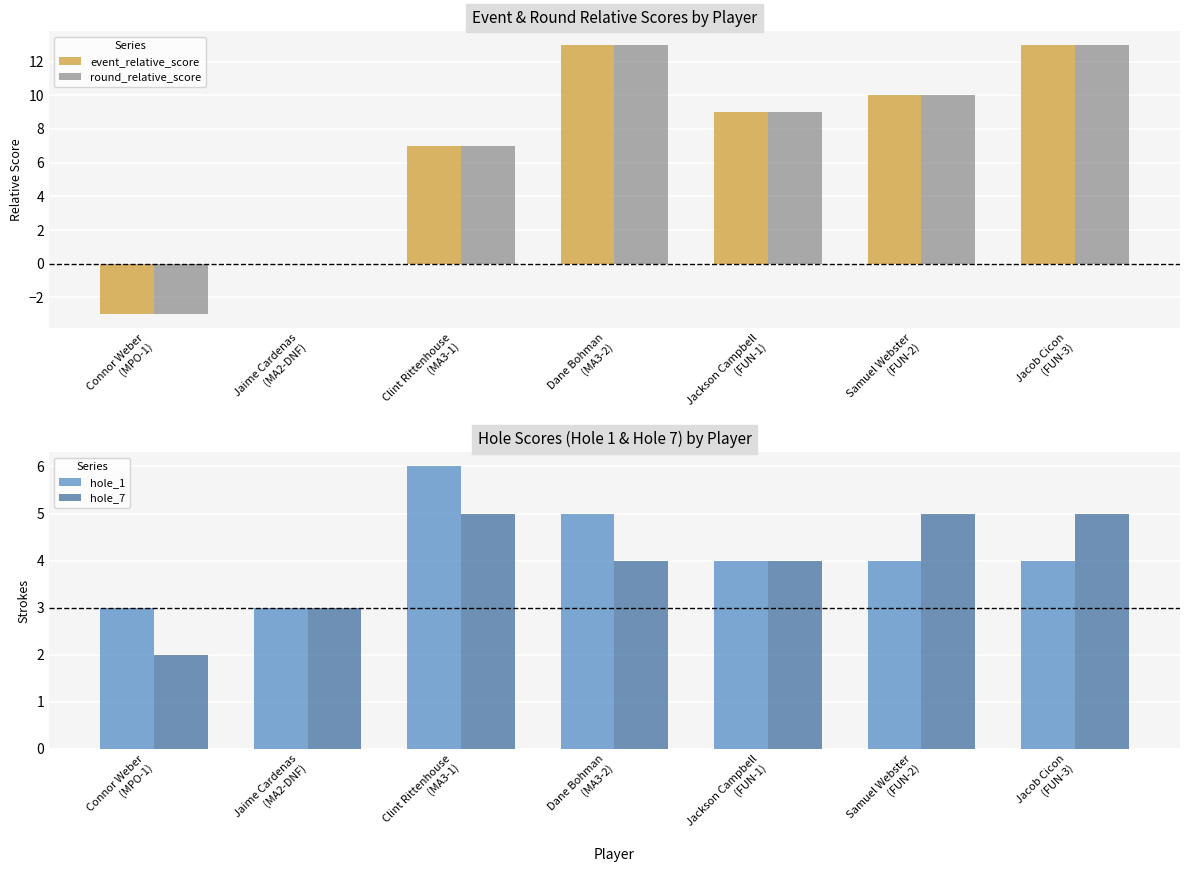

Count the event_relative_score values in the range 0 to 13.

6